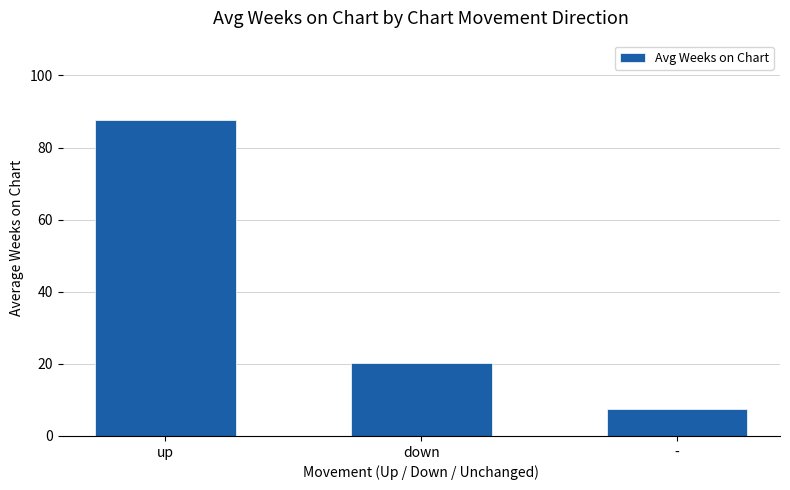

How many distinct data groups are displayed?

1